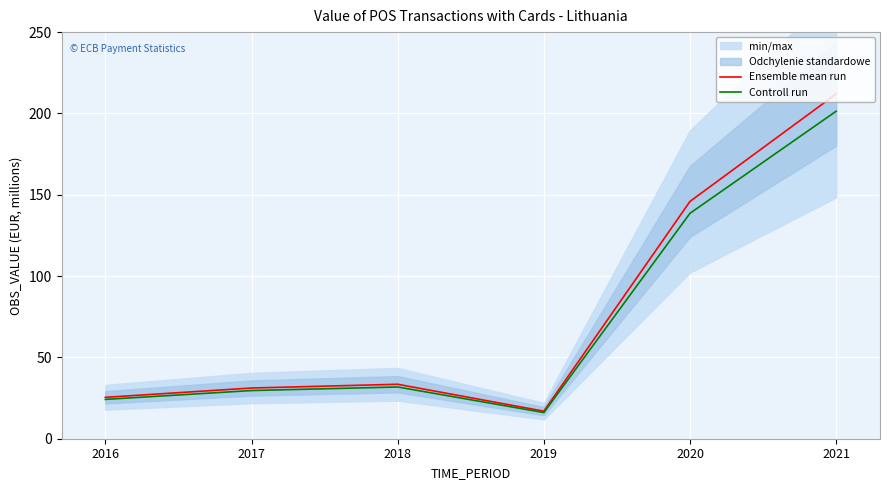

How many values in the Controll run series are below 31?

3